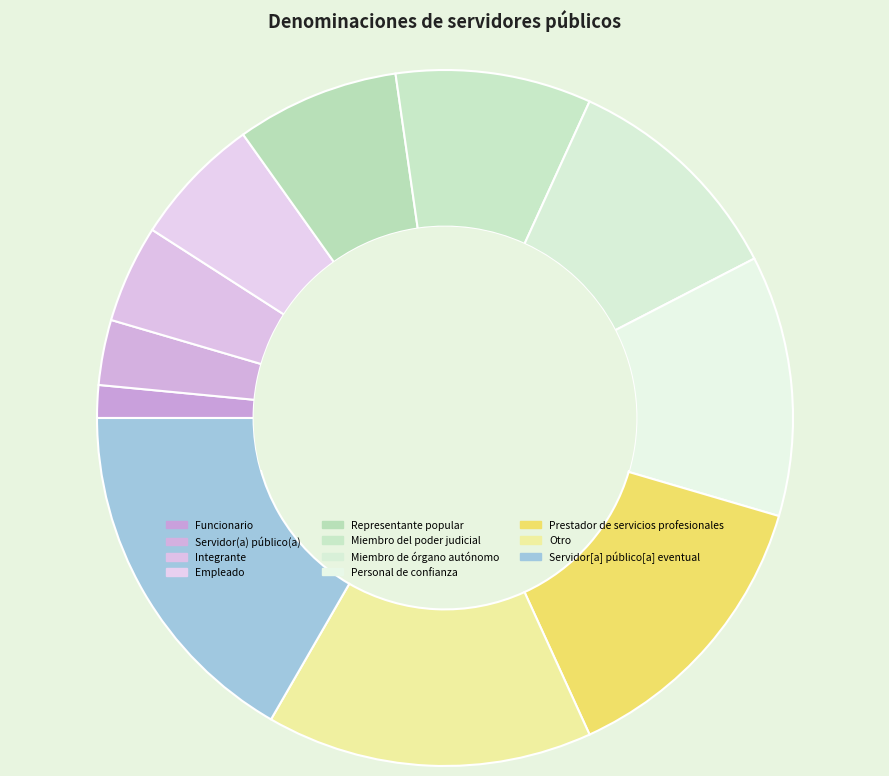

True or false: Empleado accounts for 1% of the total.

False